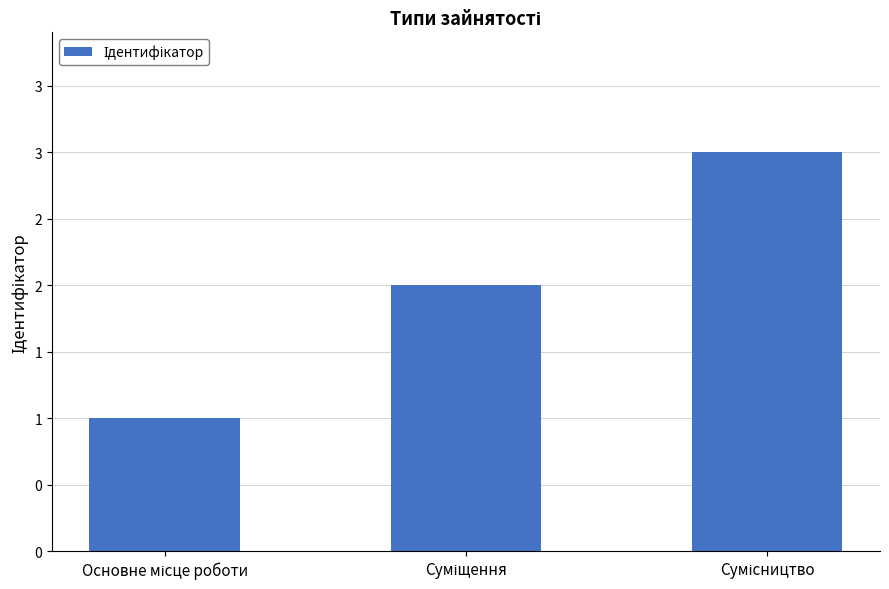

Are the bars horizontal?

No